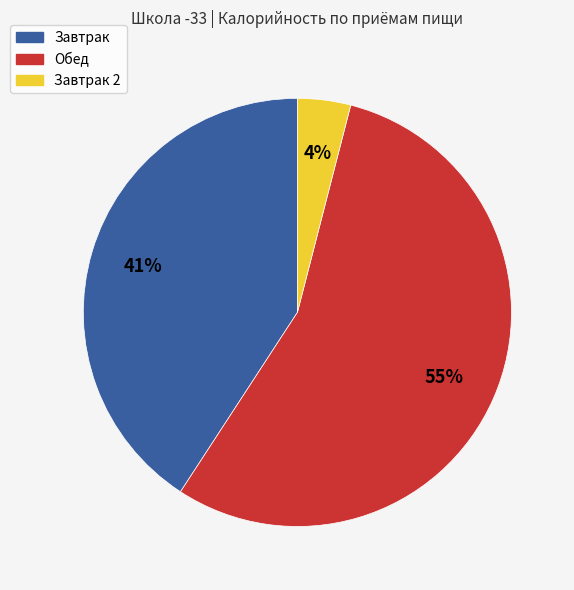

What is the smallest slice in the pie chart?

Завтрак 2